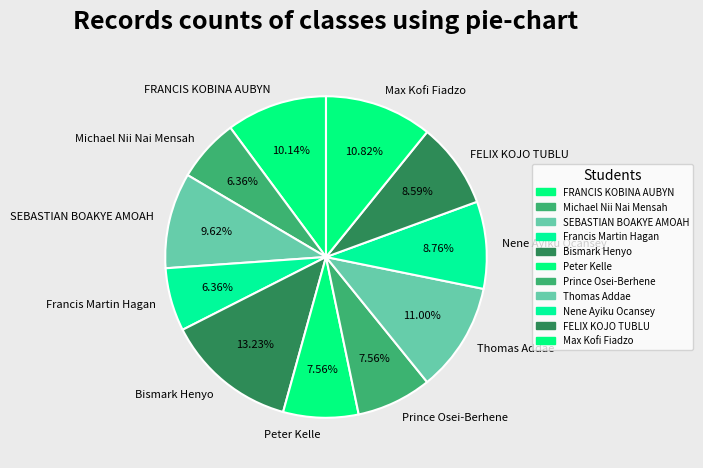

What is the ratio of the value at Thomas Addae to the value at SEBASTIAN BOAKYE AMOAH?

1.1